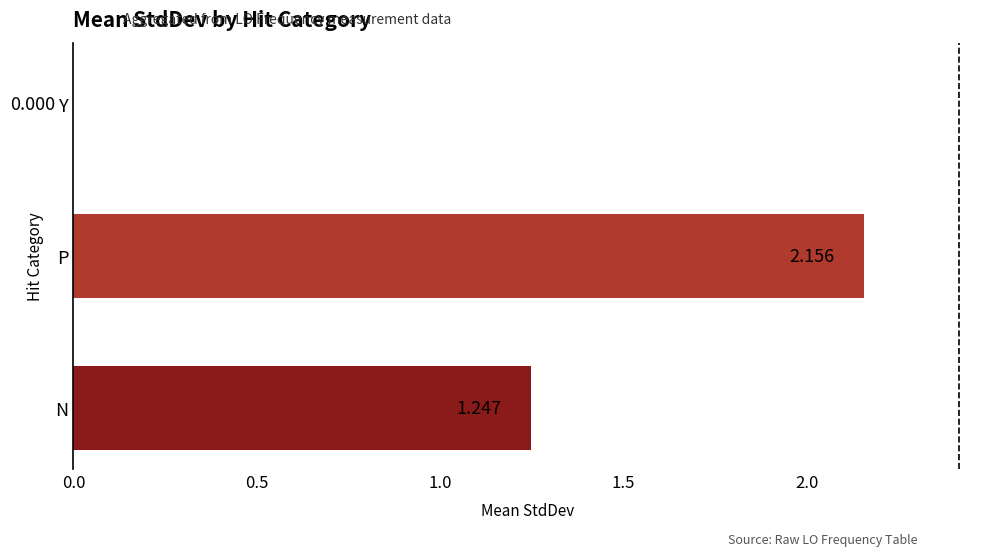

Between P and Y, which is larger?

P